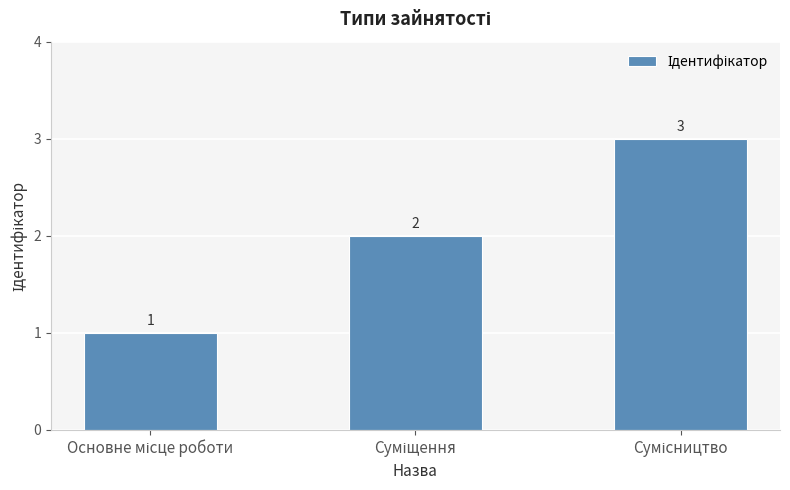

How many values are below 2?

1